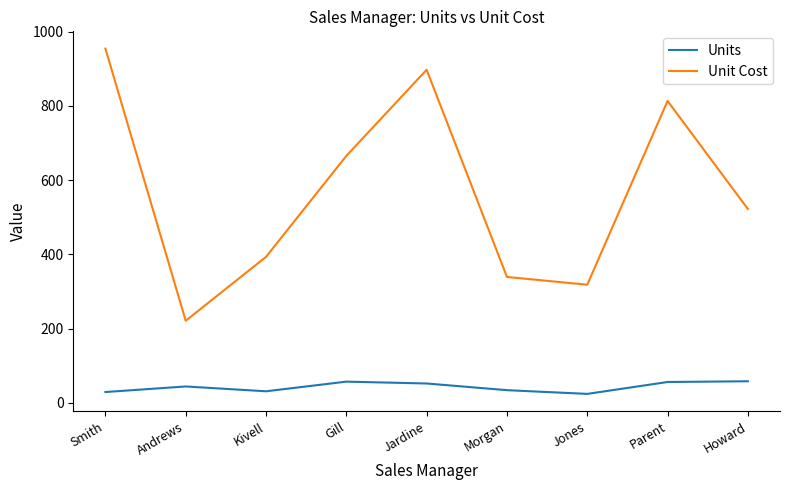

At which category does Unit Cost reach its first local valley?

Andrews